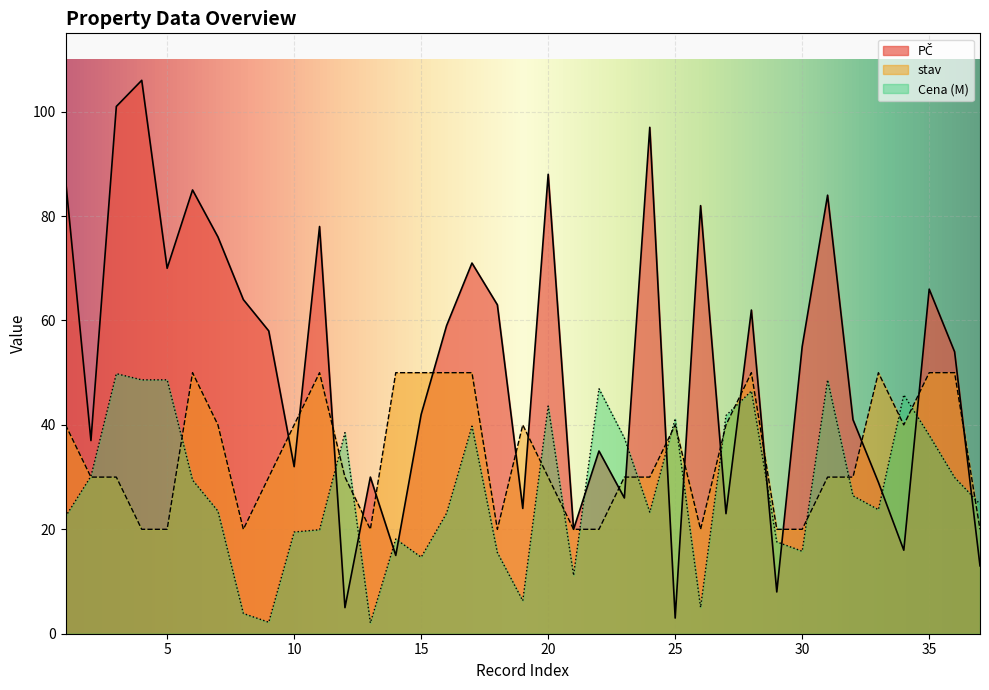

Between which two adjacent categories do Cena (M) and PČ first intersect?

11 and 12